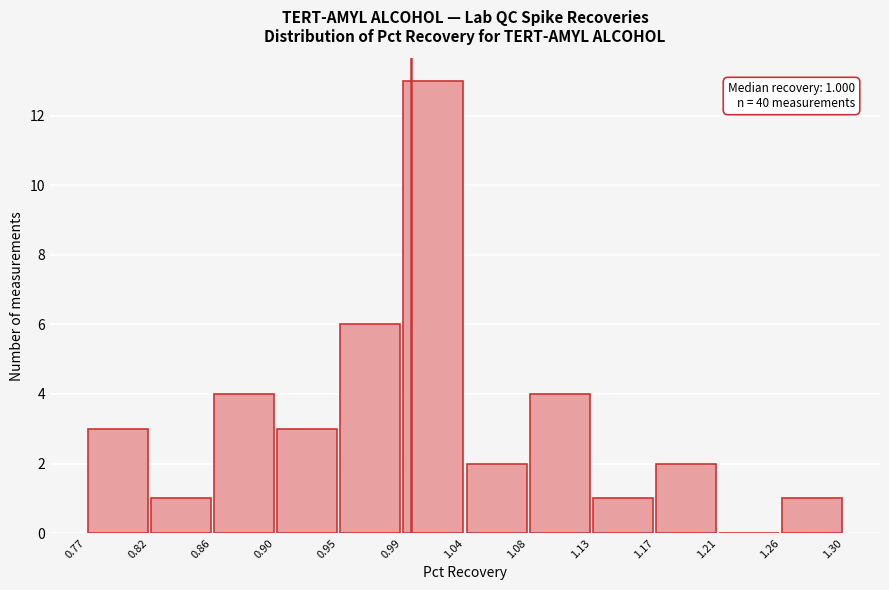

Over which range of the x-axis is the bar tallest?

0.99 to 1.04